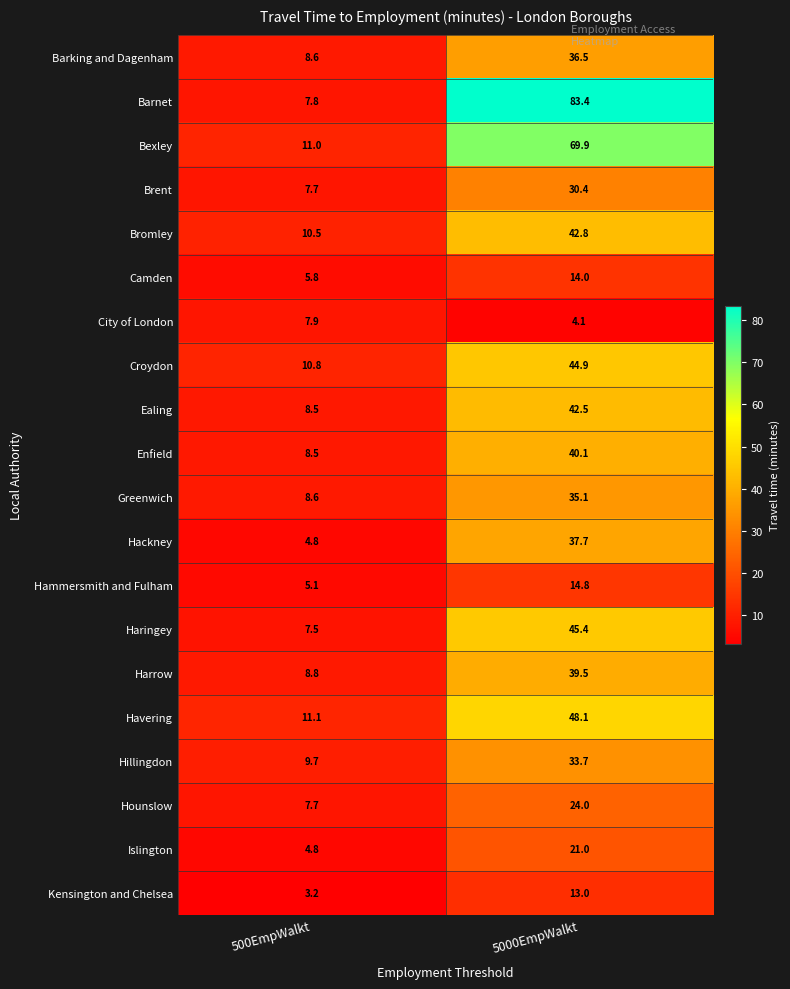

What is the maximum value shown in the chart?

83.4